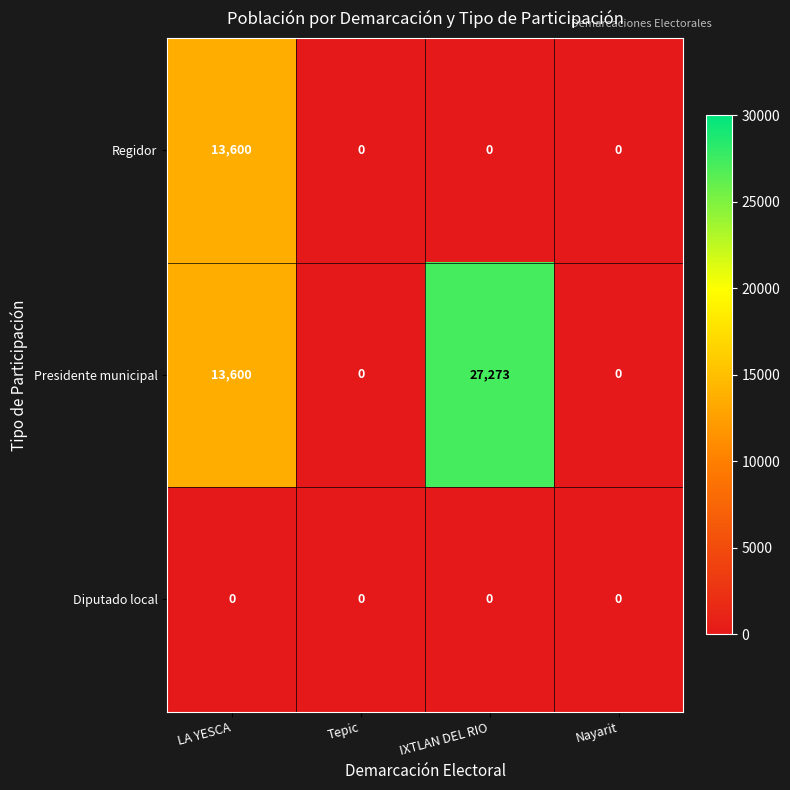

What is the difference between the maximum and second lowest values in the Presidente municipal series?

27273